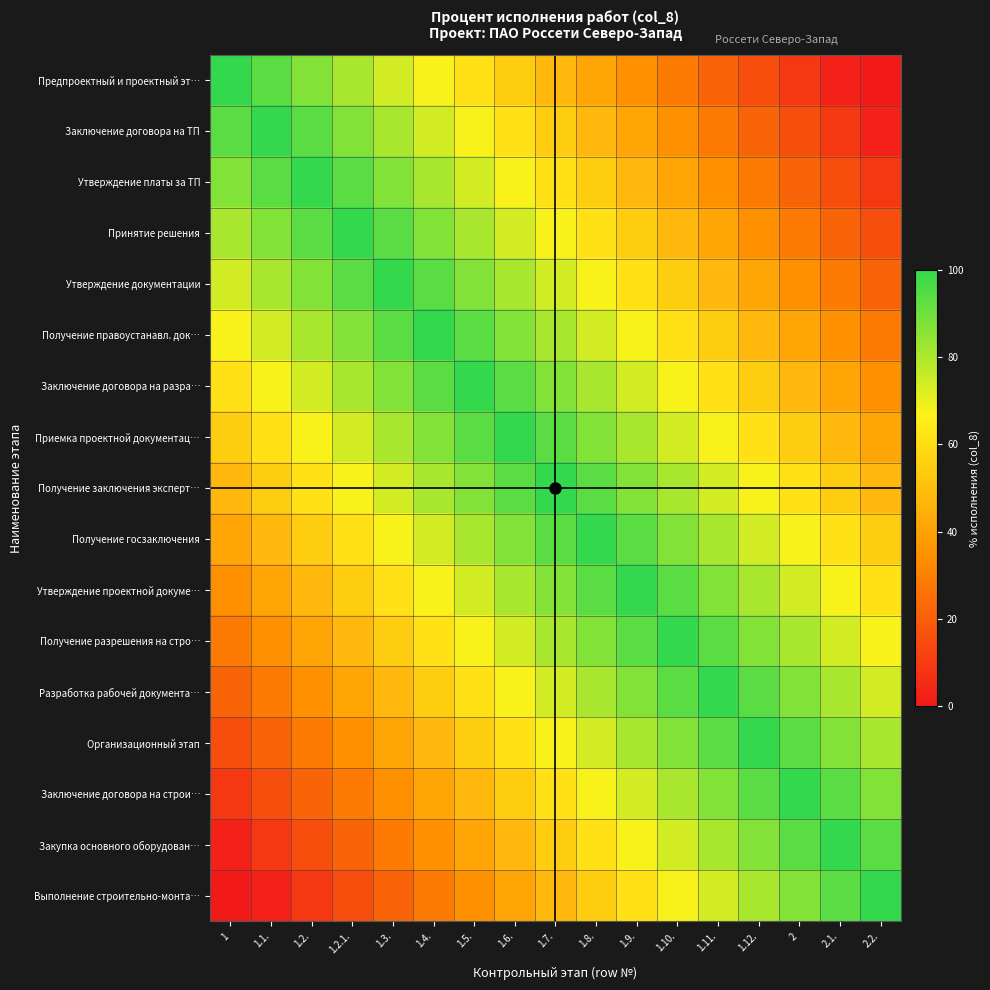

At which category is the sum across all series the highest?

1.7.